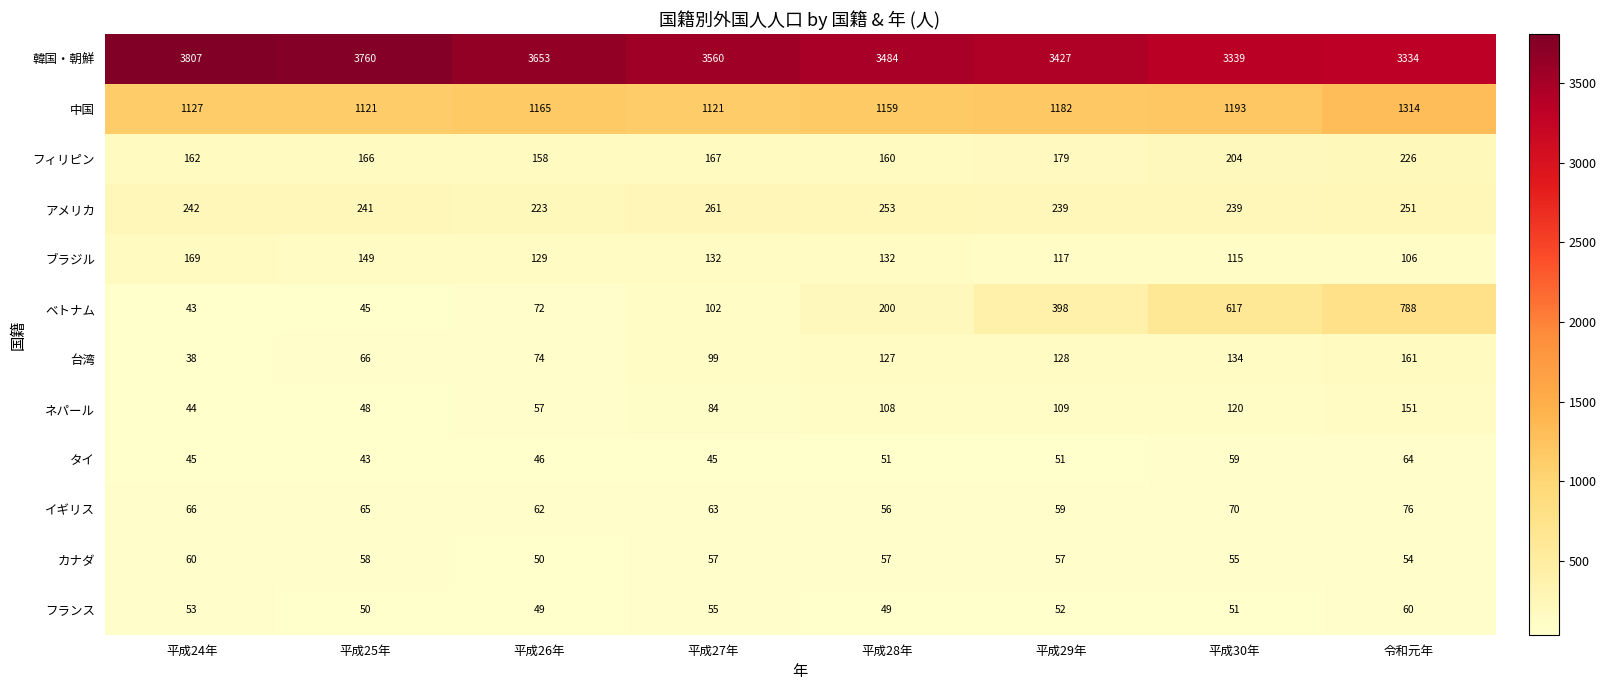

What is the difference between the maximum and second lowest values in the フィリピン series?

66